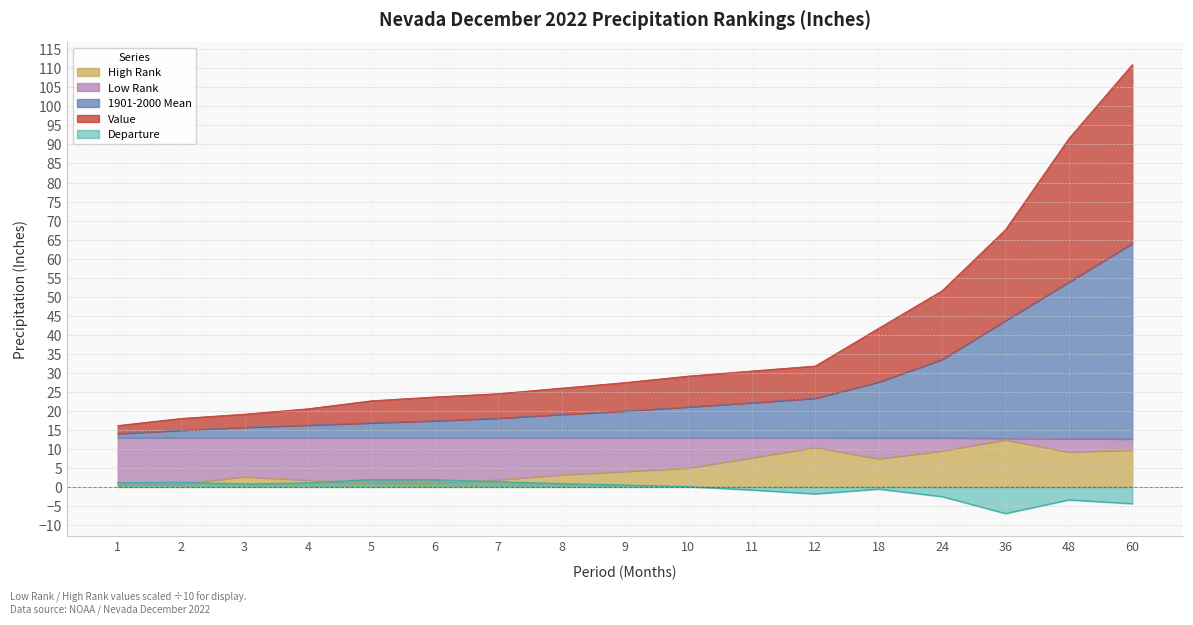

Is the value of Departure at 48 greater than the value of High Rank at 9?

No